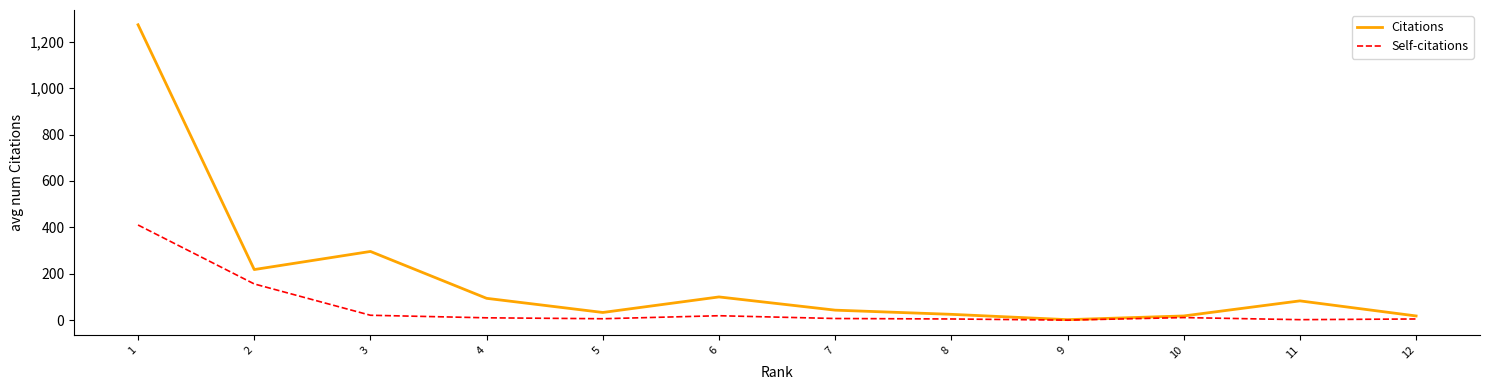

At which category does Citations reach its first local valley?

2